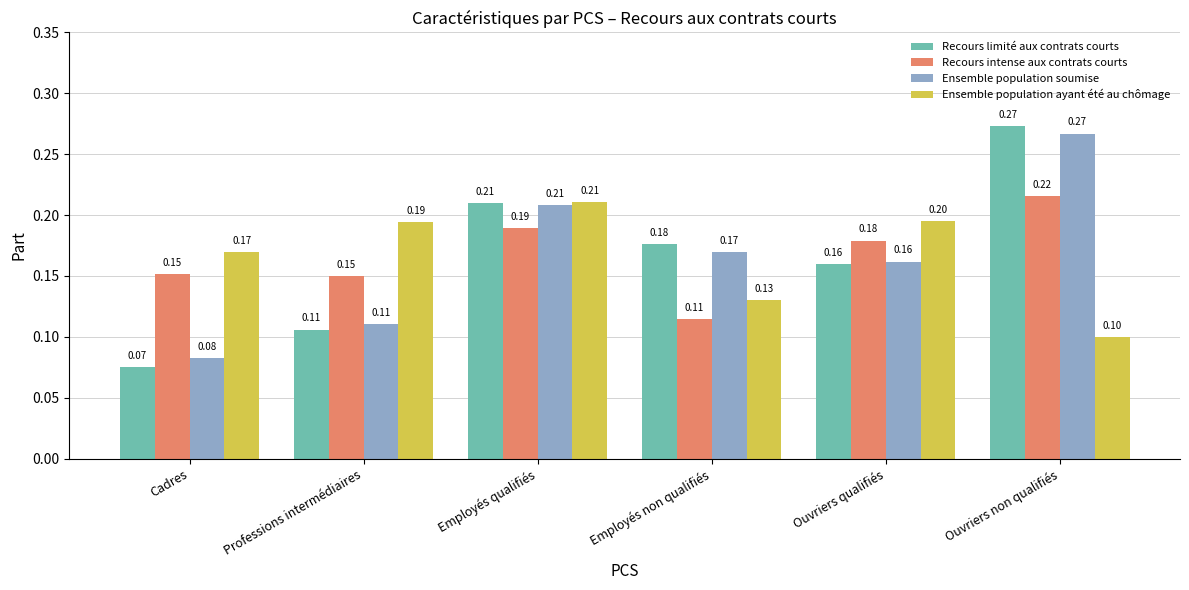

Rank the categories by Ensemble population ayant été au chômage value from highest to lowest.

Employés qualifiés, Ouvriers qualifiés, Professions intermédiaires, Cadres, Employés non qualifiés, Ouvriers non qualifiés